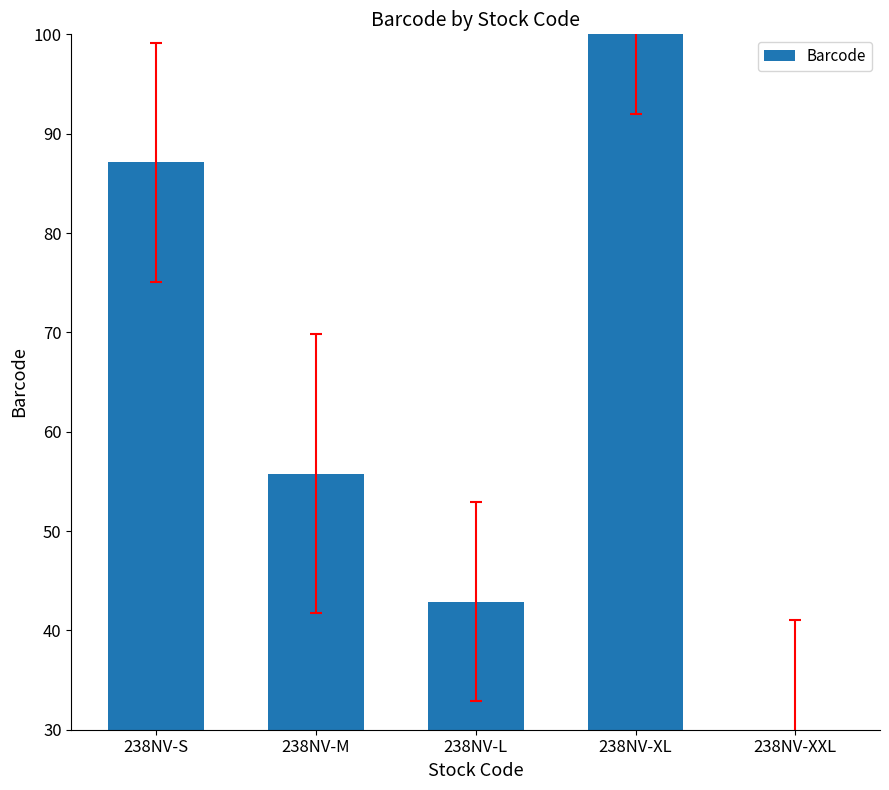

What position from the right is 238NV-M?

4